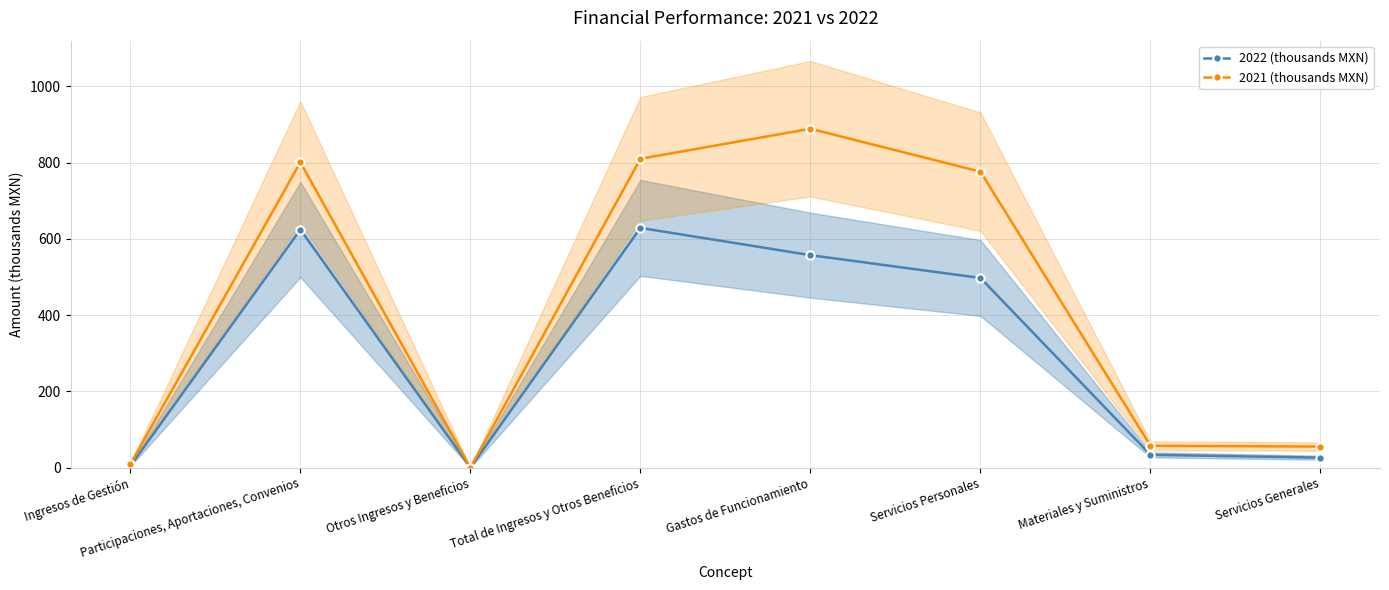

What is the value of the 2022 (thousands MXN) point at the 4th from the left?

628.8